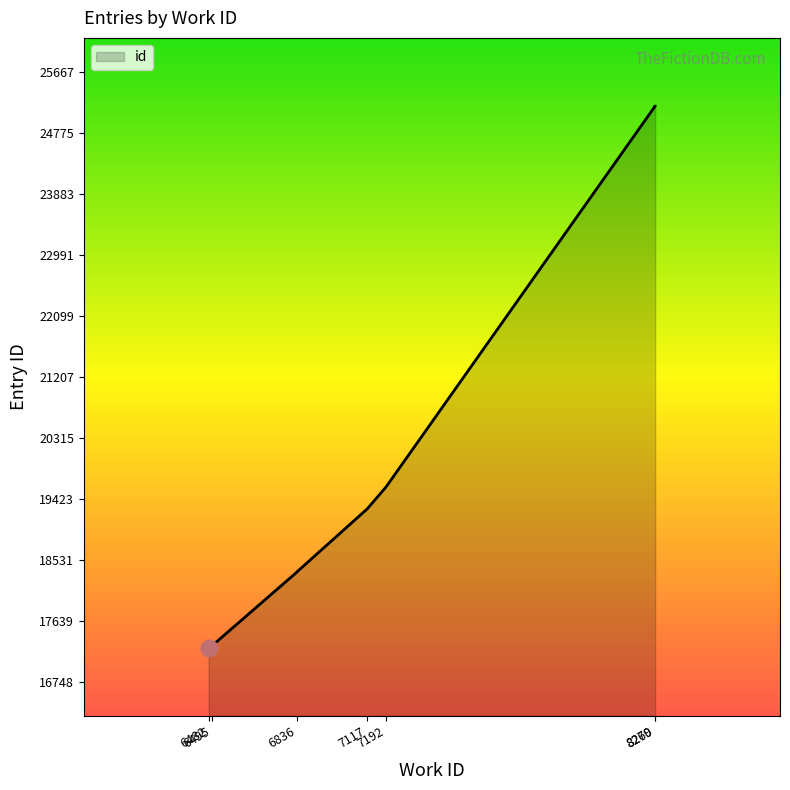

Which category has the highest value across all series?

8270